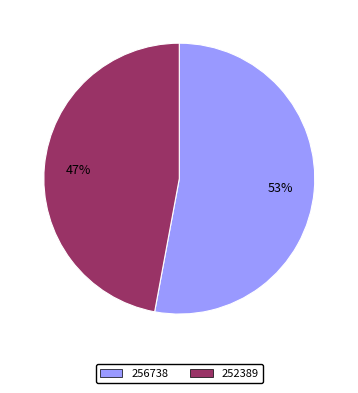

To the nearest percent, what is the difference between the 252389 and 256738 slice percentages?

6%